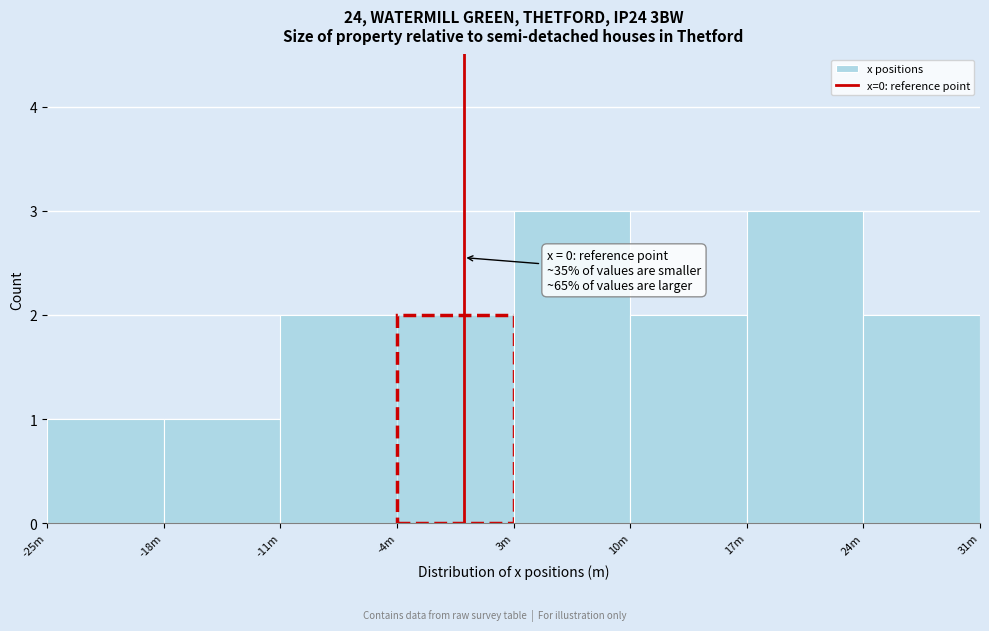

Reading left to right, extract all data points from this chart.

1	1	2	2	3	2	3	2